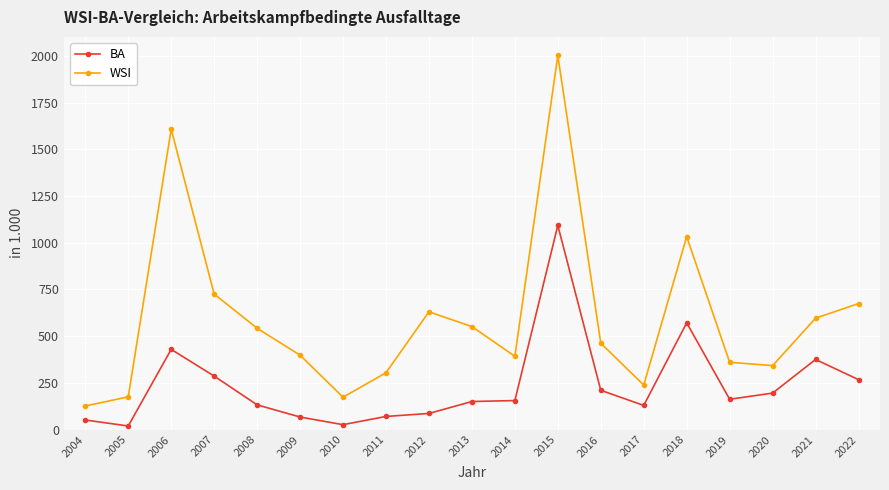

True or false: BA and WSI intersect in this chart.

False